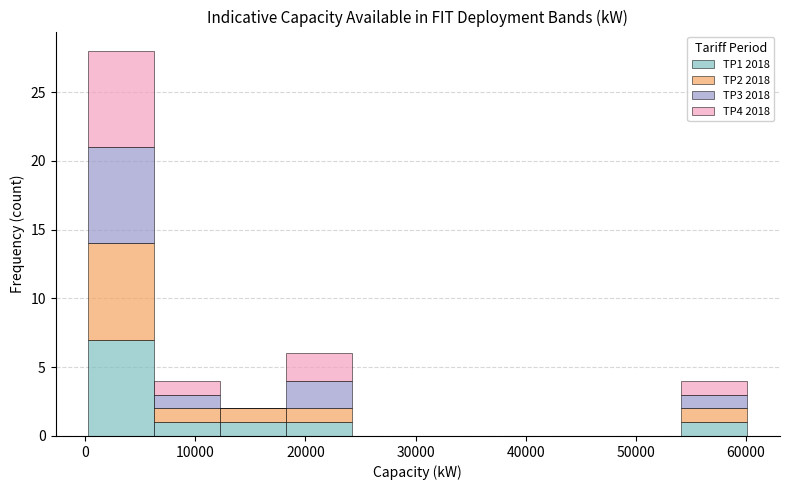

Which range on the x-axis has the tallest stacked bar (by total height)?

0 to 6000